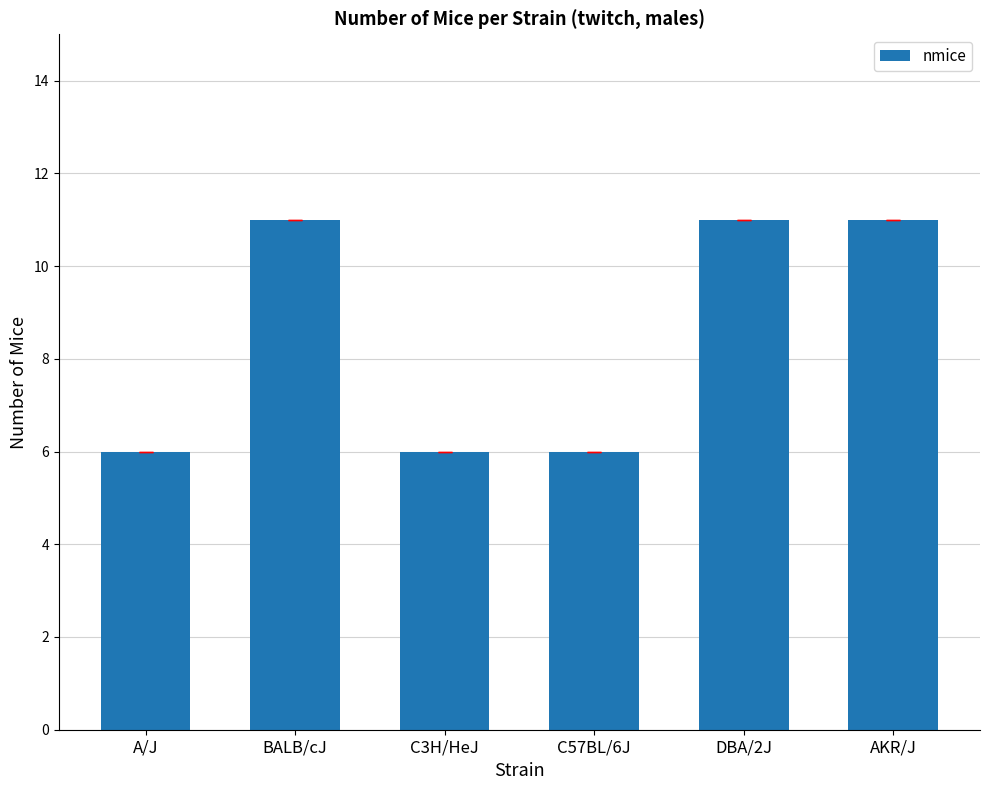

Does the chart contain stacked bars?

No